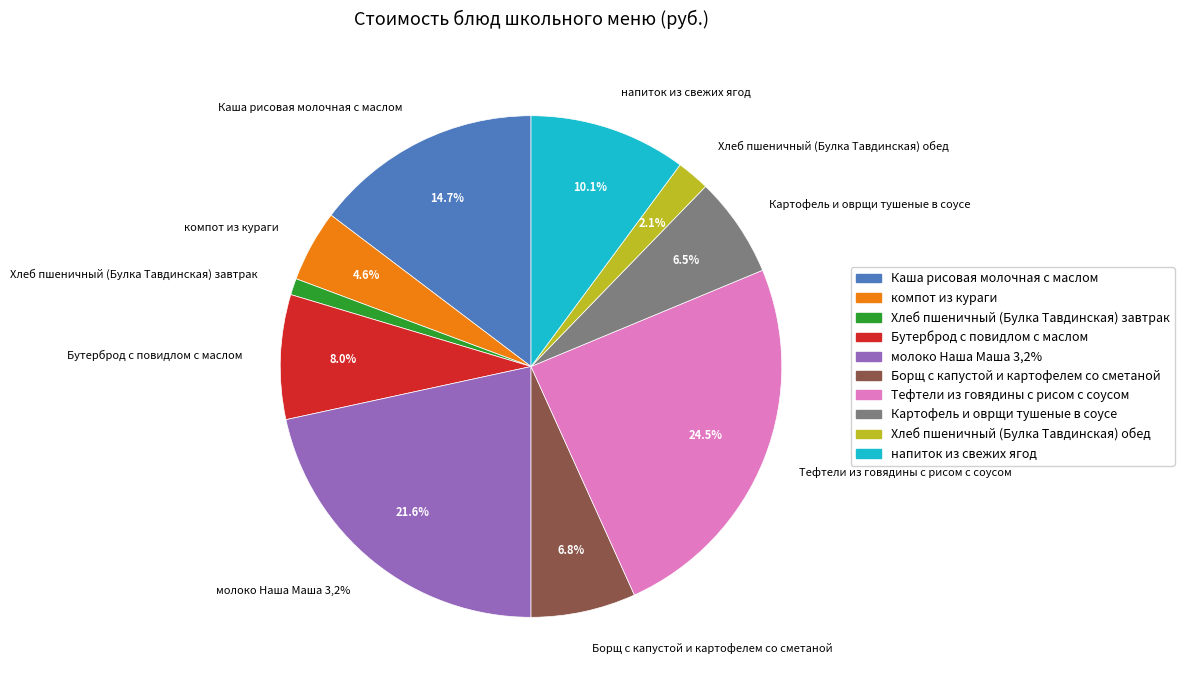

What percentage is the напиток из свежих ягод slice, to the nearest percent?

10%